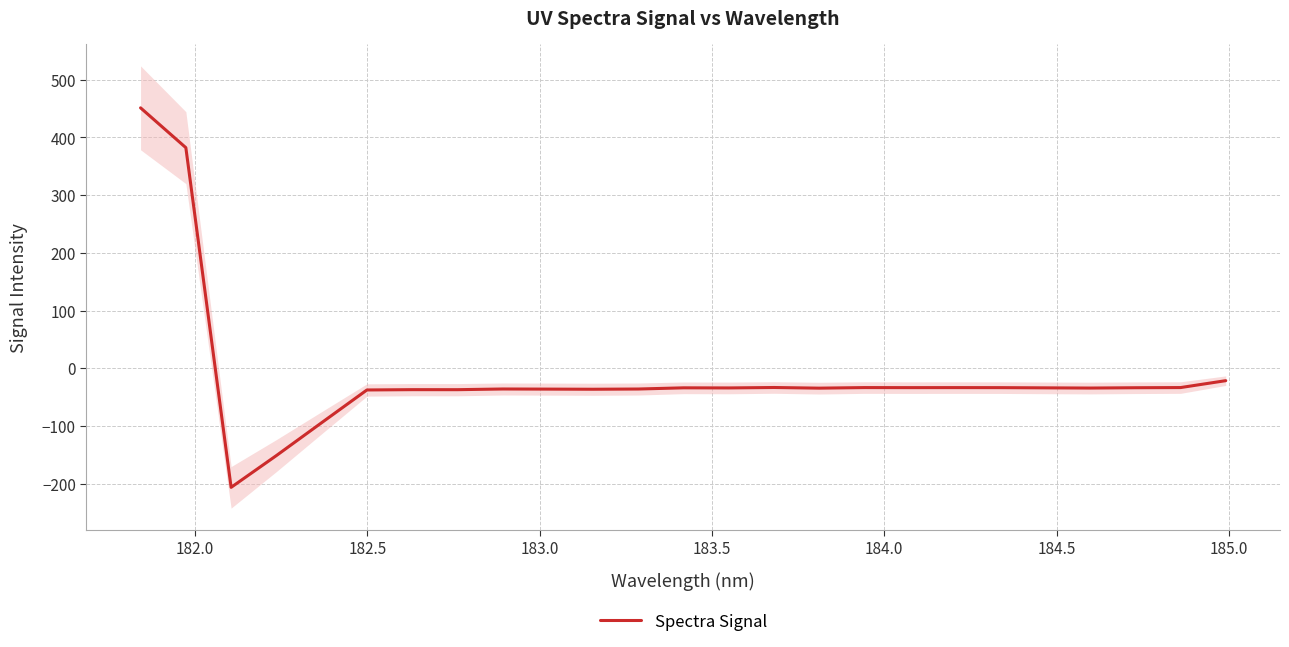

True or false: the data has more than 1 interior local peaks.

True